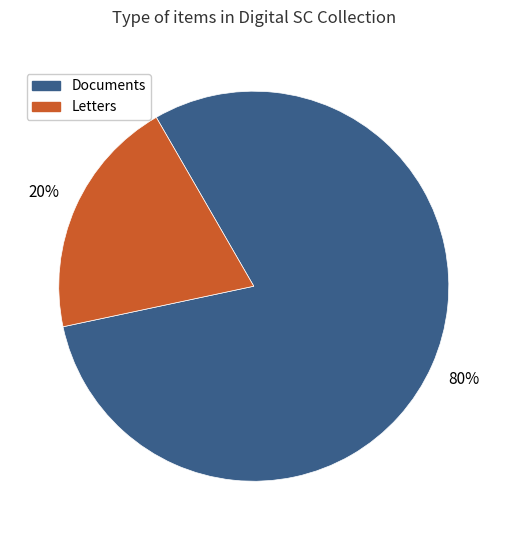

Does any single category account for the majority?

Yes